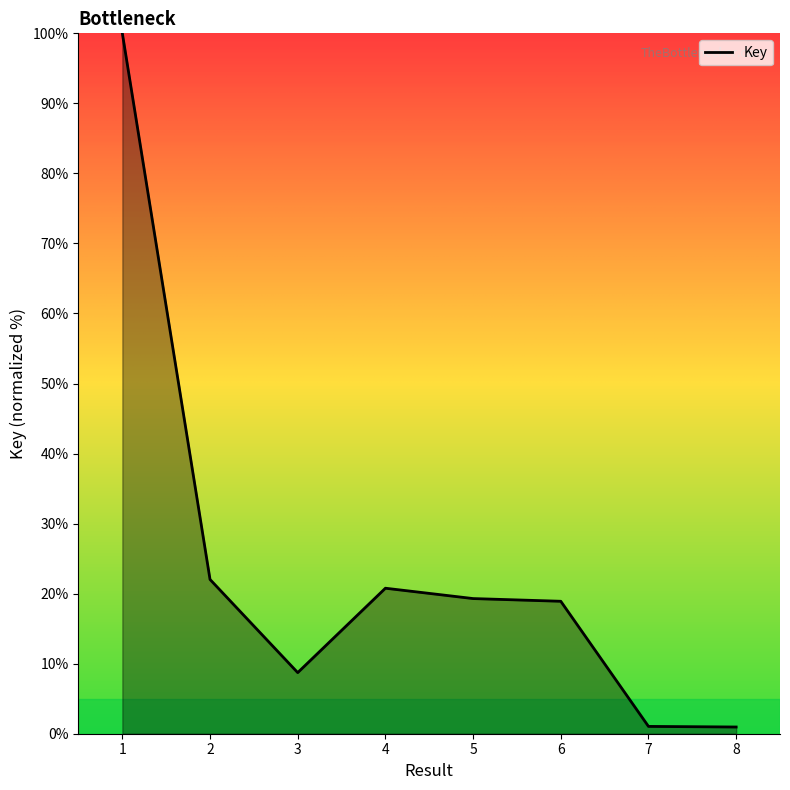

What is the change in value from 1 to 6?

-81.1